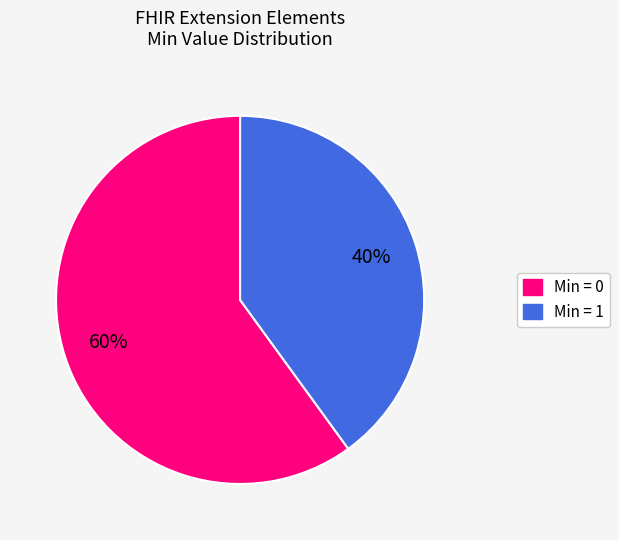

Does any single category account for the majority?

Yes